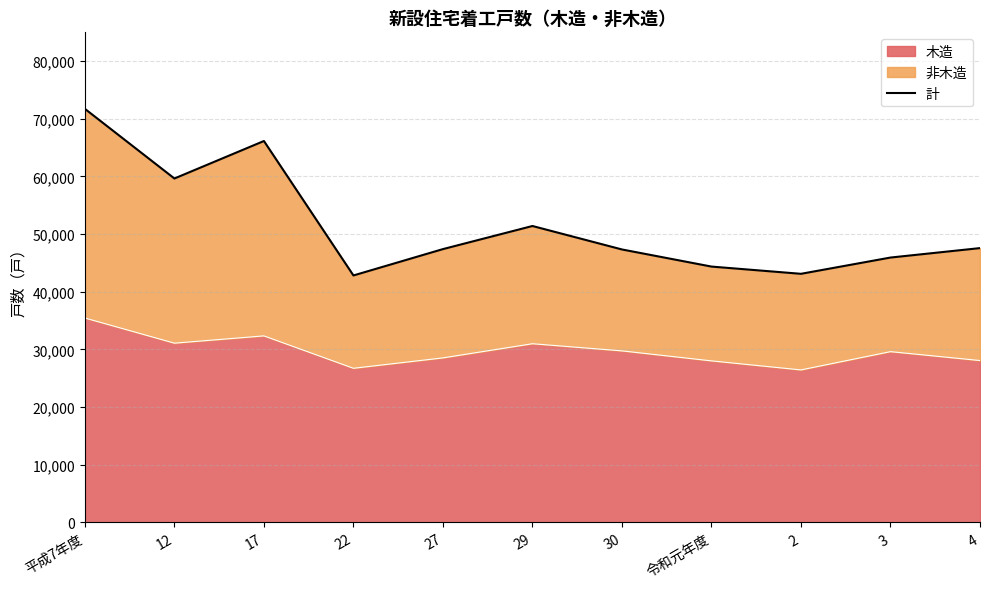

The value of 木造 at 30 is 7027. True or false?

False